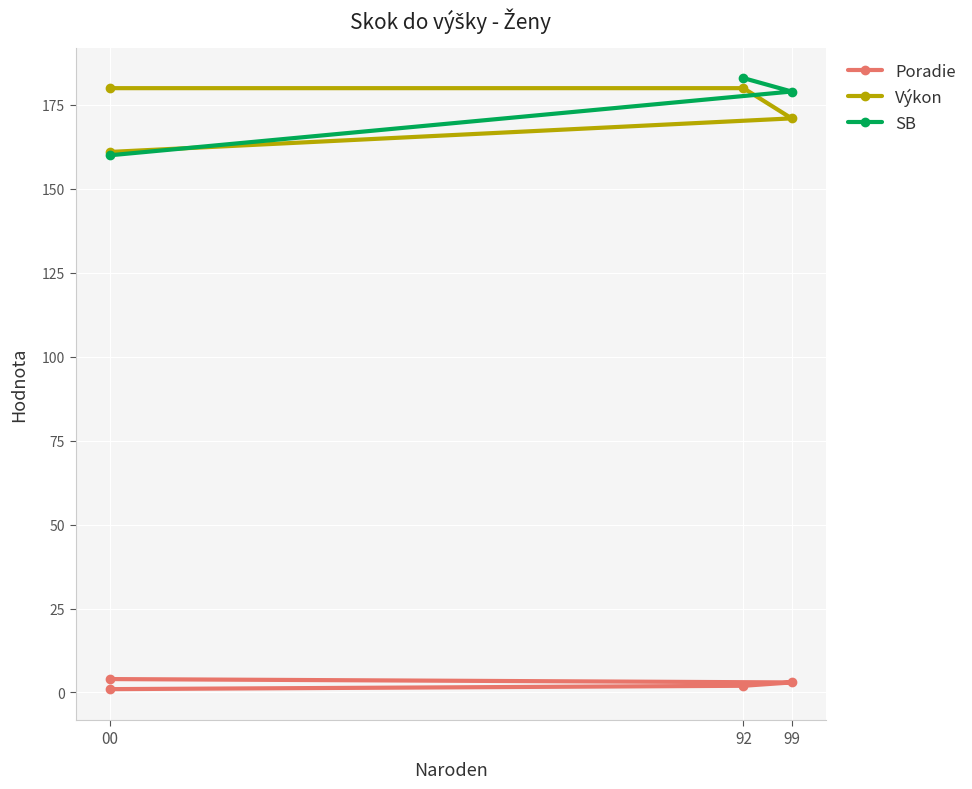

What is the minimum value for SB?

160